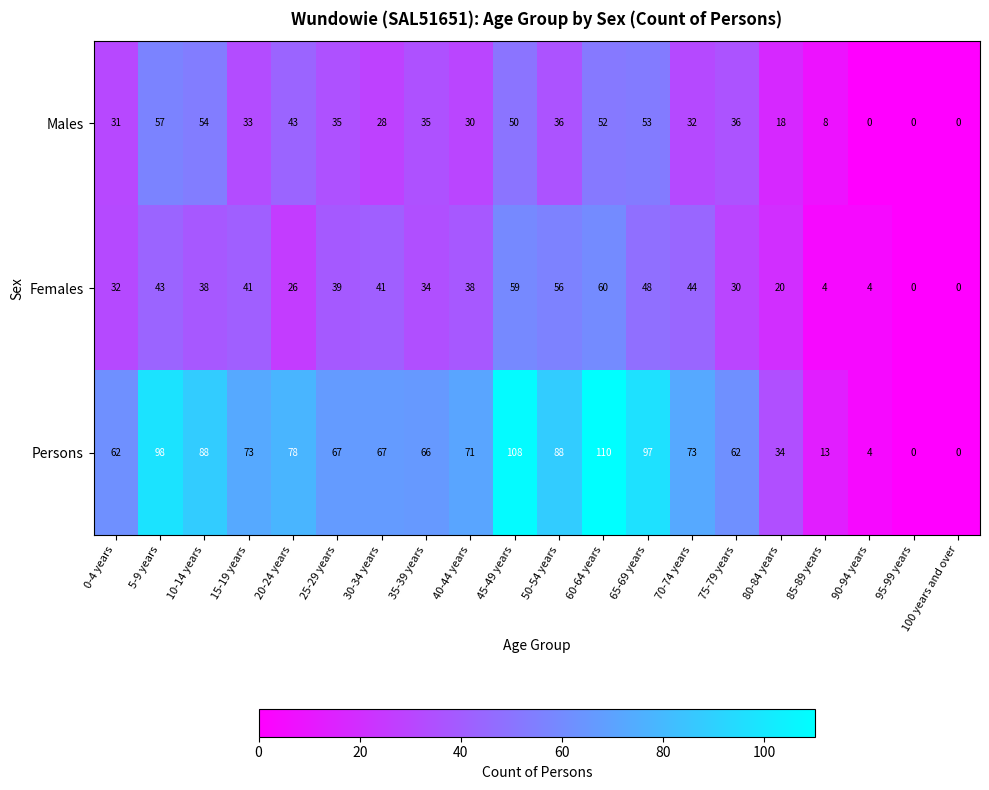

At which label is Males closest to 28?

30-34 years